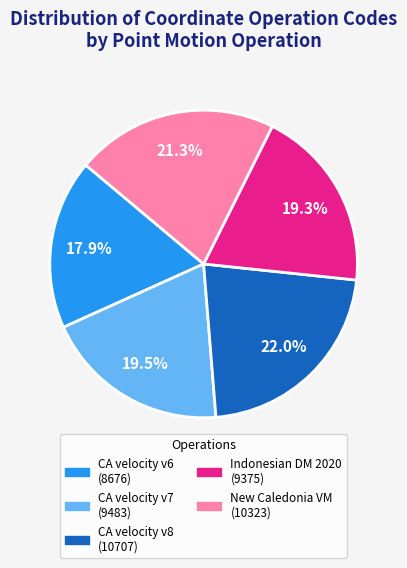

How many segments does this pie chart have?

5